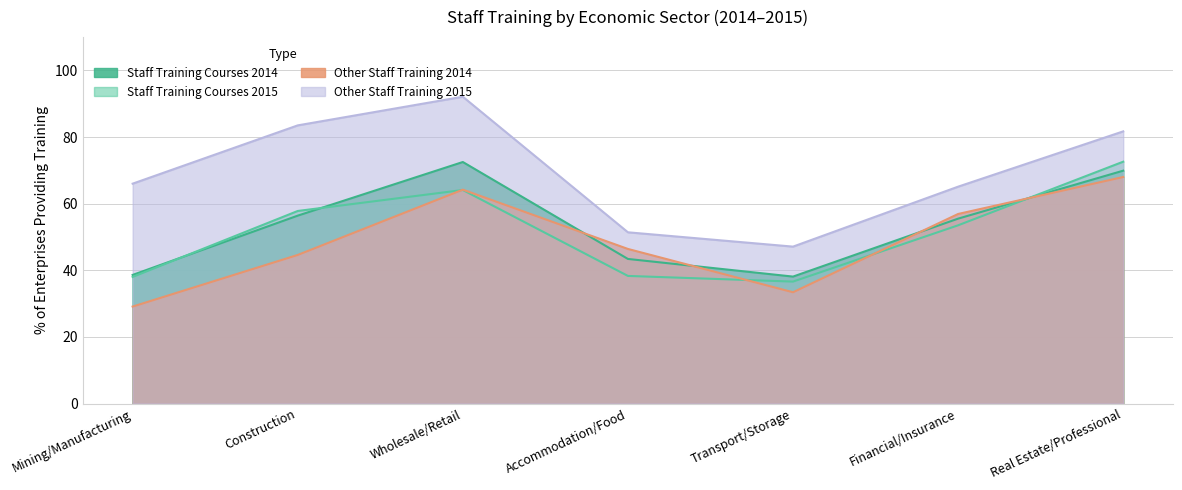

What is the sum of the Other Staff Training 2014 values at Mining/Manufacturing and Wholesale/Retail?

93.3